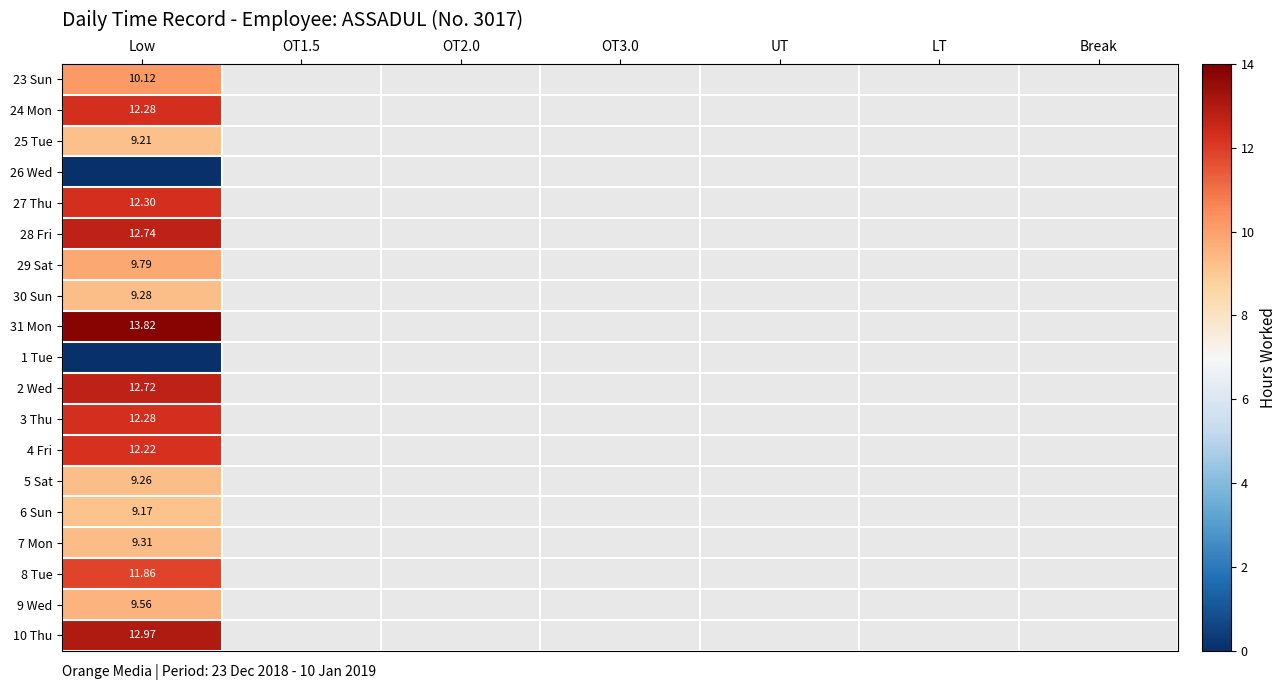

Count the number of categories in the chart.

7